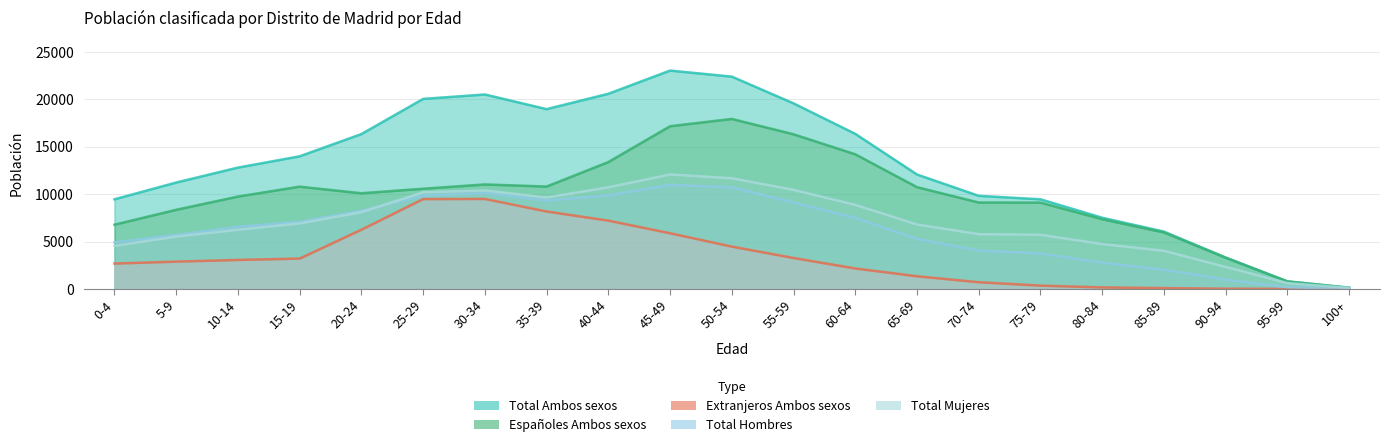

In Total Mujeres, how many points are higher than both neighbors (excluding endpoints)?

2